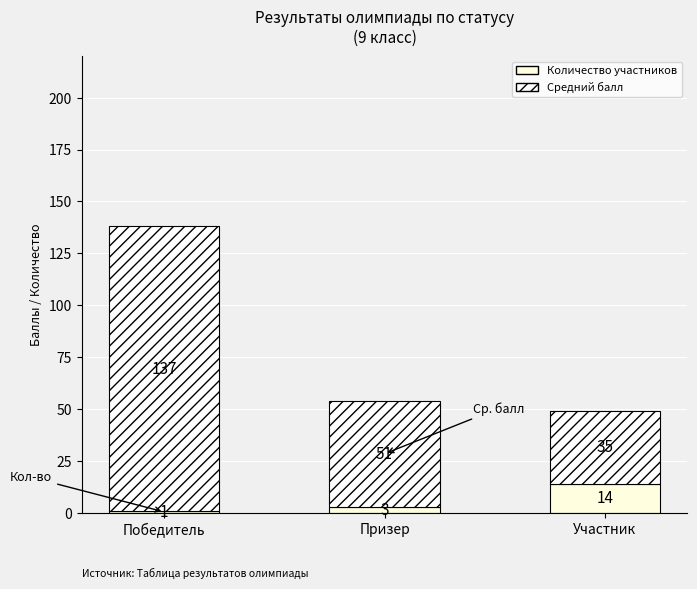

The Средний балл series shows 93 at Победитель. True or false?

False